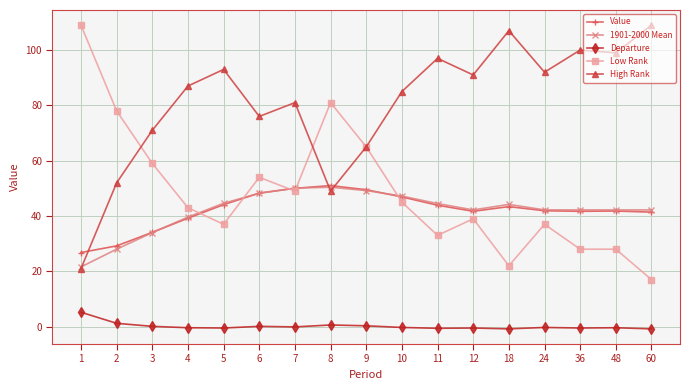

Count the number of data series in this chart.

5